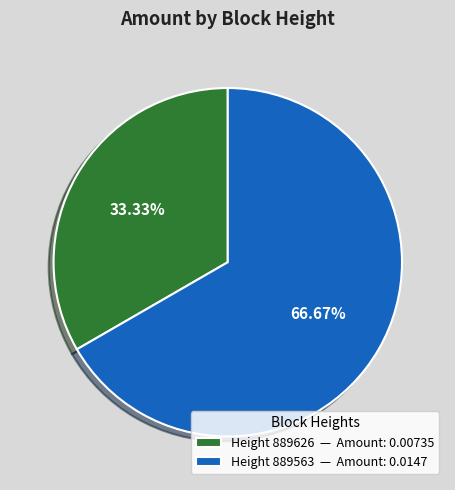

Count the number of slices in the pie.

2